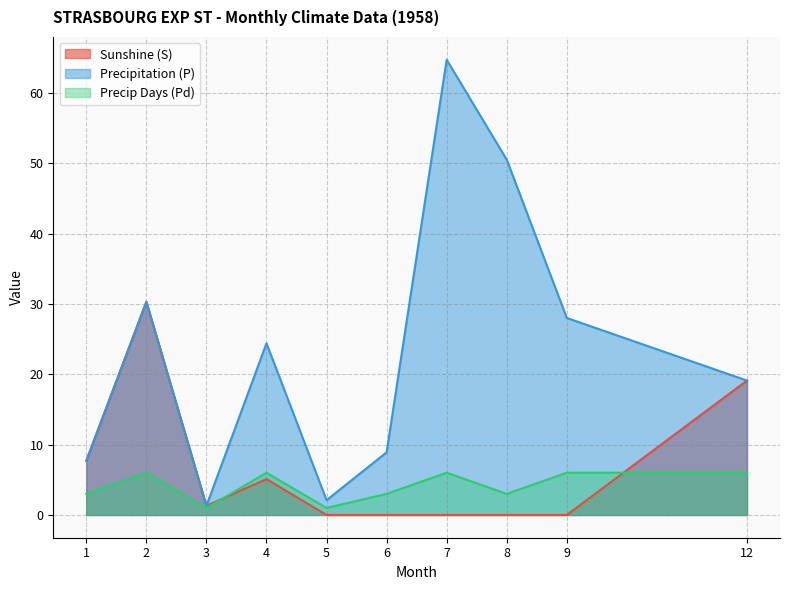

The Sunshine (S) series shows 30.3 at 2. True or false?

True